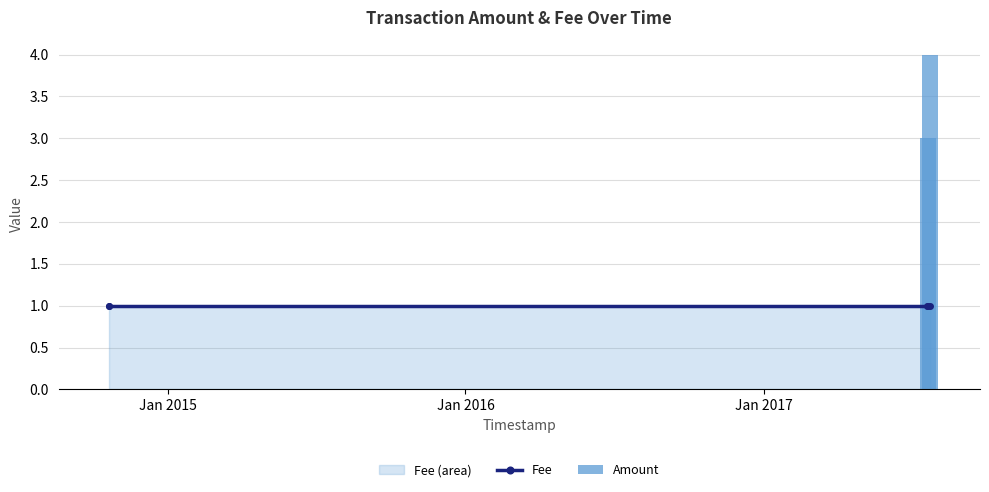

Which series has the widest spread of values?

Amount